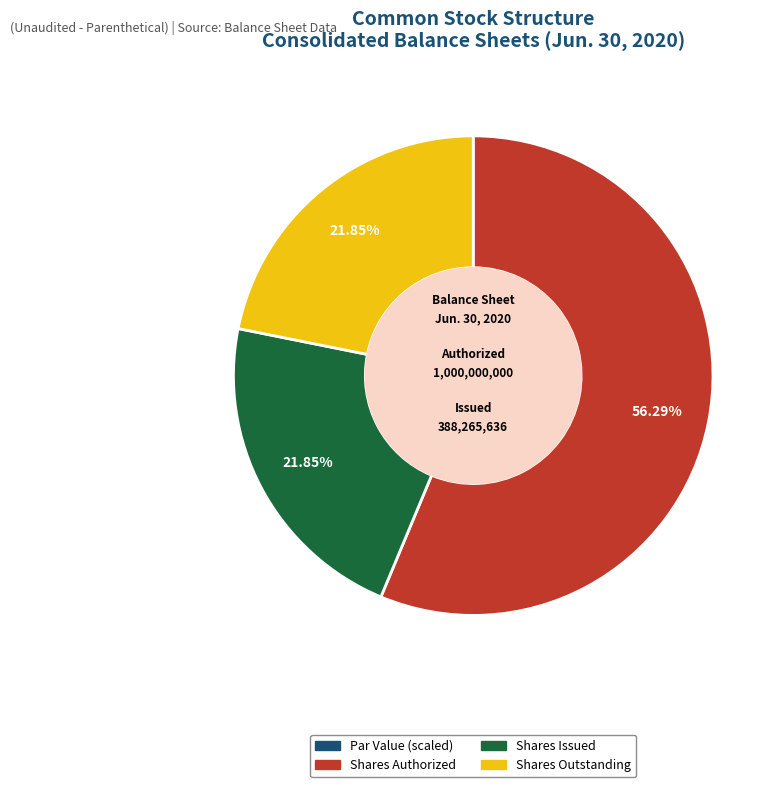

What is the ratio of the value at Shares Authorized to the value at Shares Outstanding?

2.6